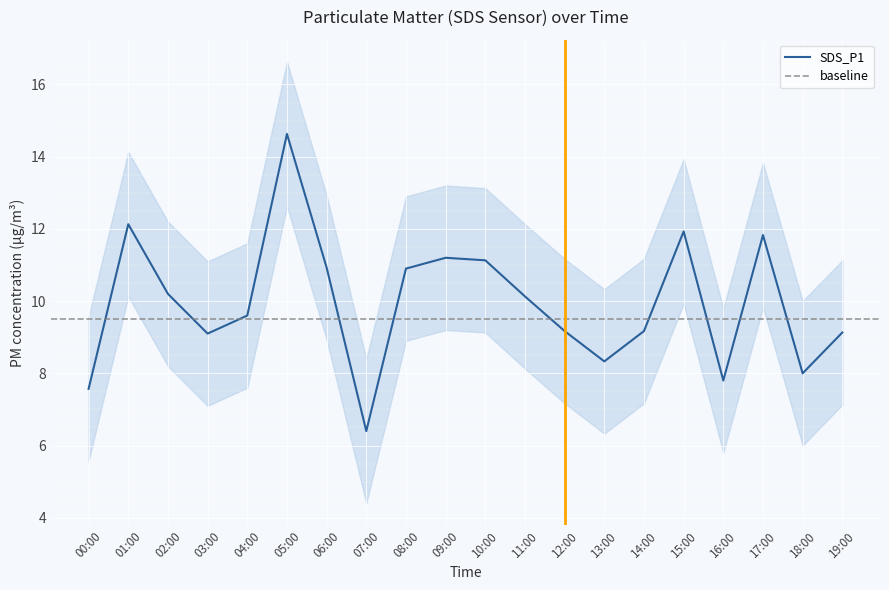

What is the highest value of the SDS_P1 series?

14.6